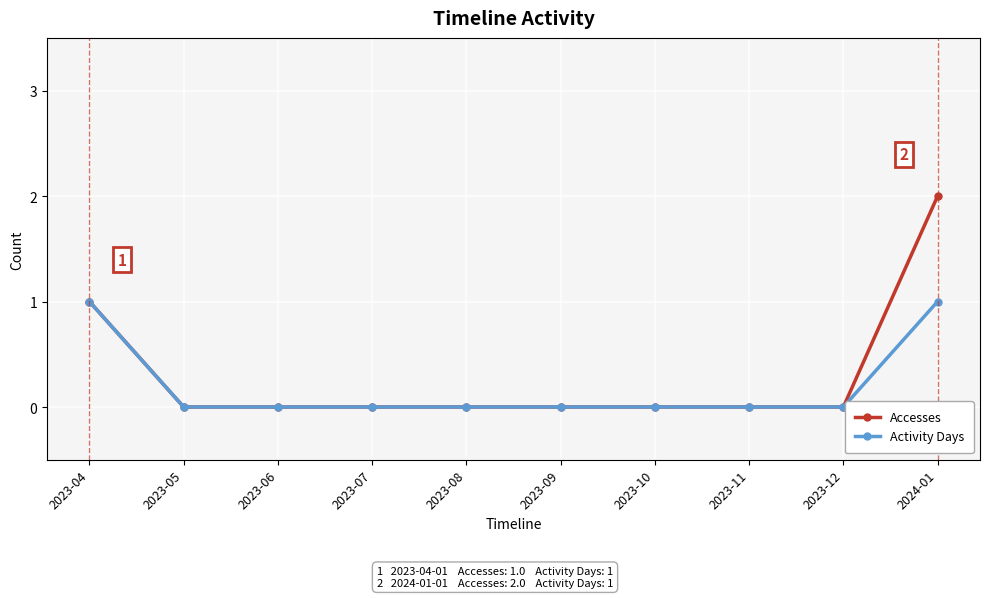

The Accesses series shows 1 at 2023-07. True or false?

False